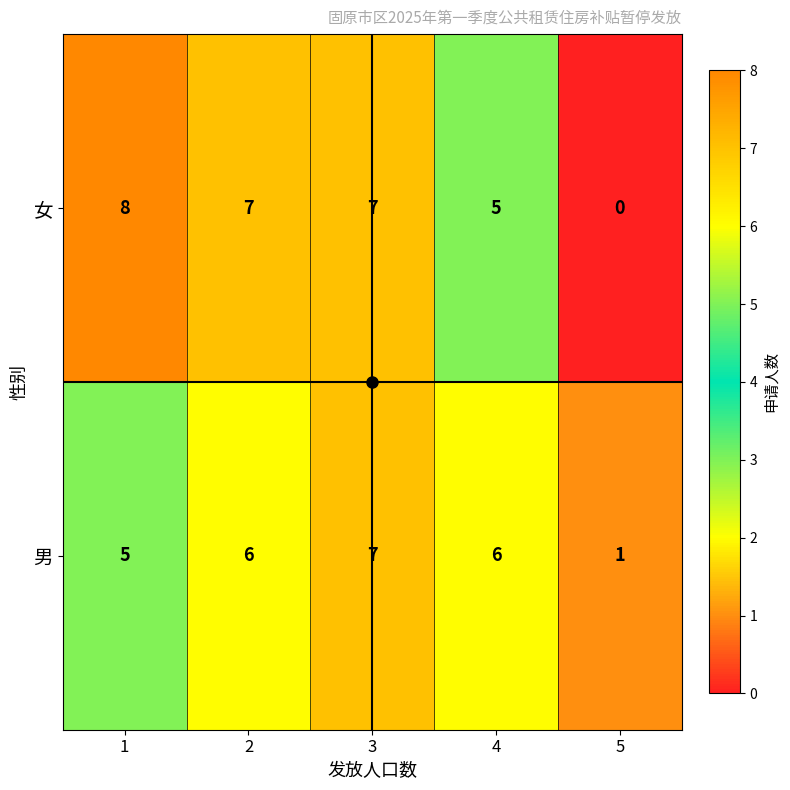

What is the sum of all 男 values?

25